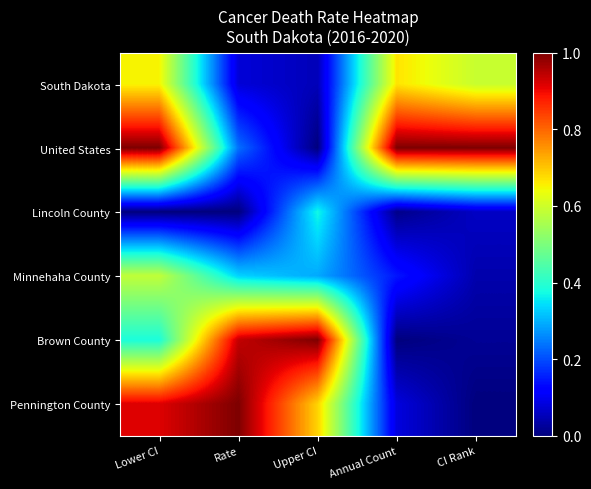

Which category has the lowest value across all series?

Upper CI